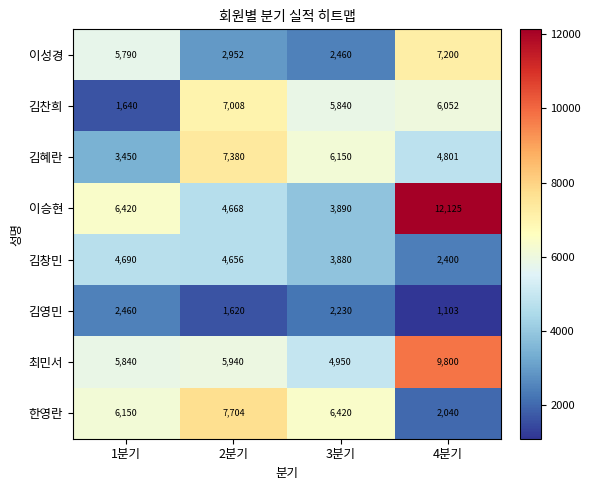

What is the difference between the maximum and minimum values in the 김영민 series?

1357